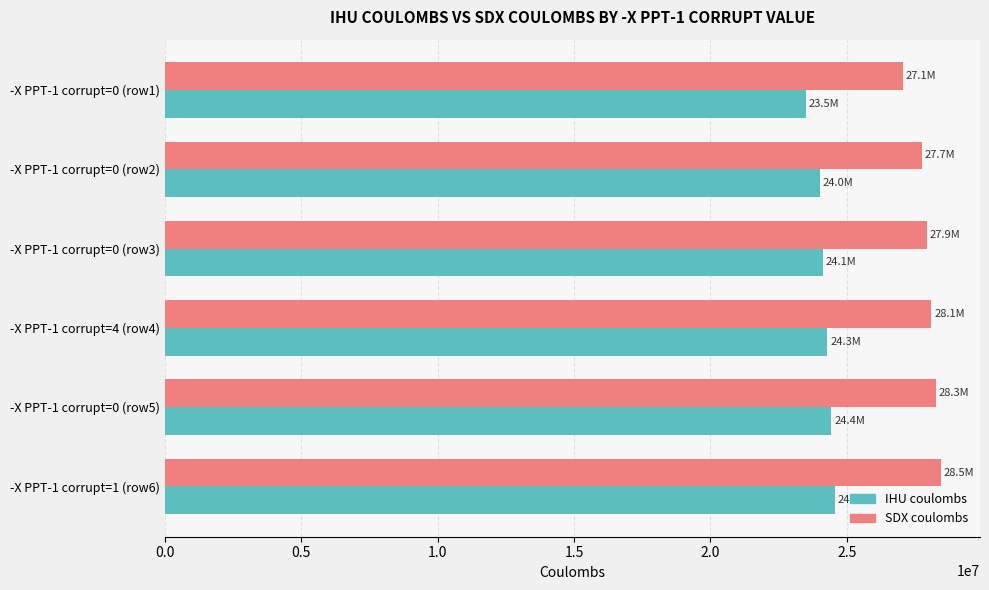

What is the minimum value for SDX coulombs?

27063708